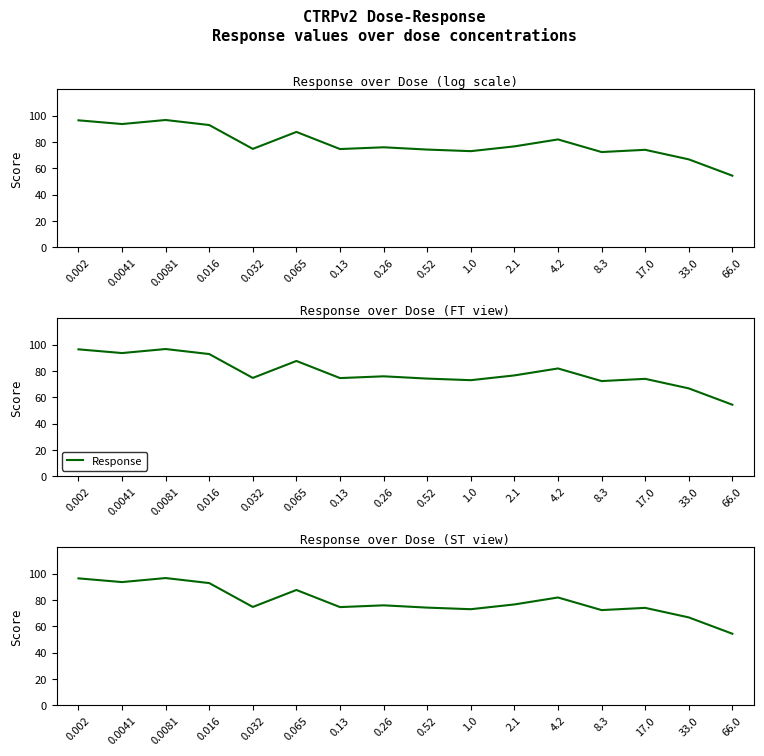

How many data points are above 75?

8